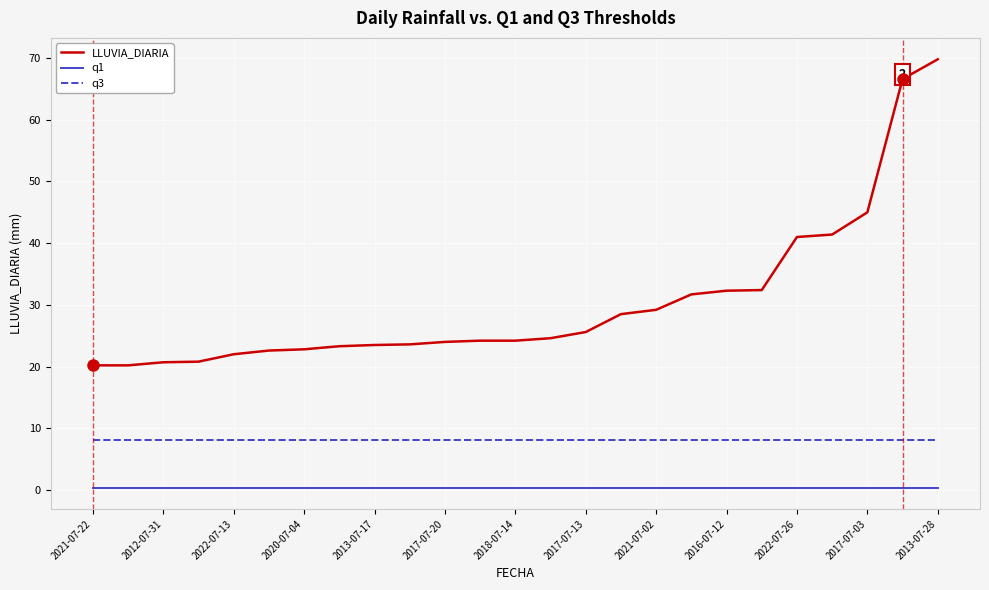

Which series has the largest total across all categories?

LLUVIA_DIARIA